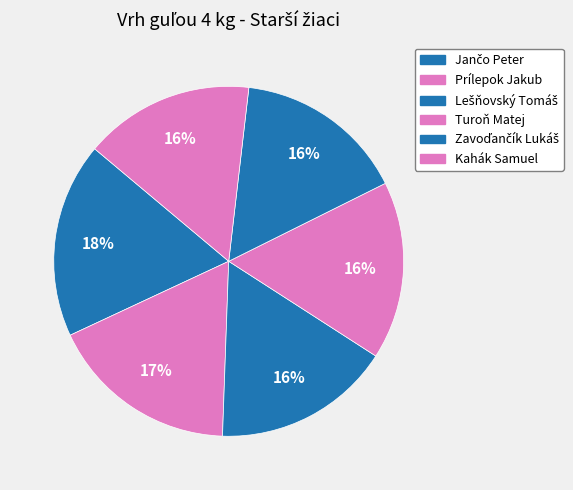

Approximately how many times larger is the value at Turoň Matej compared to Jančo Peter?

0.9